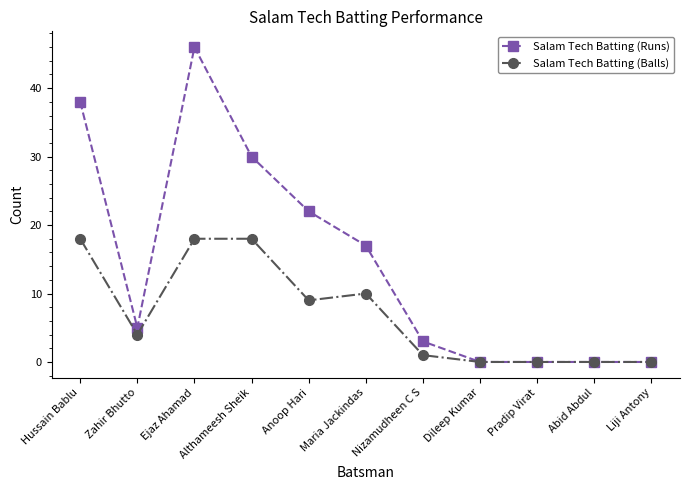

What is the sum of the Salam Tech Batting (Runs) values at Ejaz Ahamad and Nizamudheen C S?

49